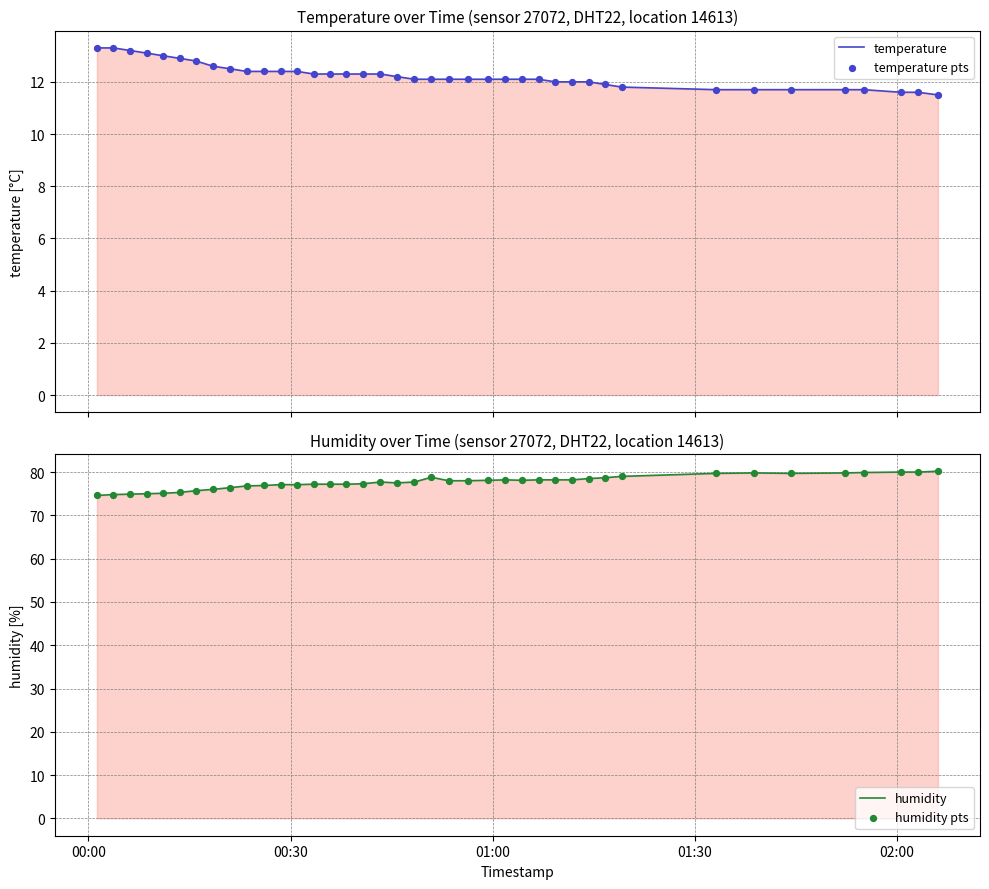

Which series has the widest spread of Y values?

humidity